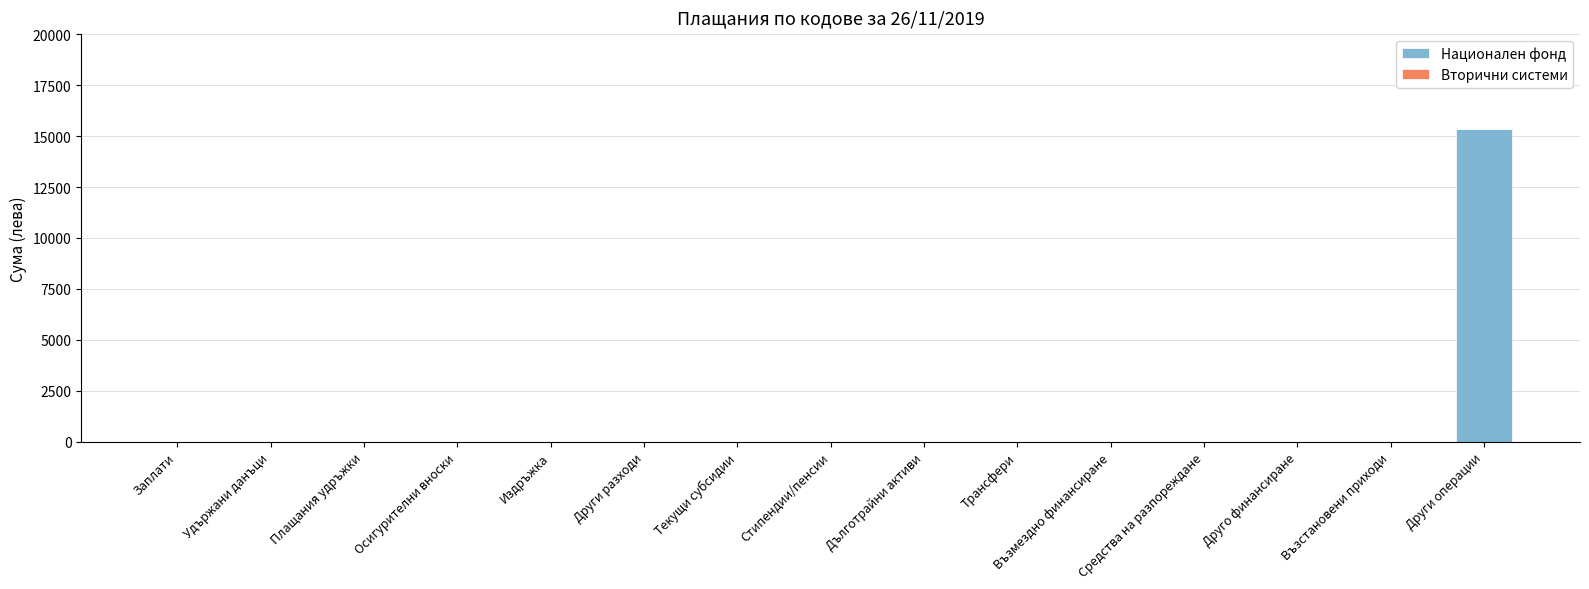

Which has a higher value, Издръжка or Други операции?

Други операции